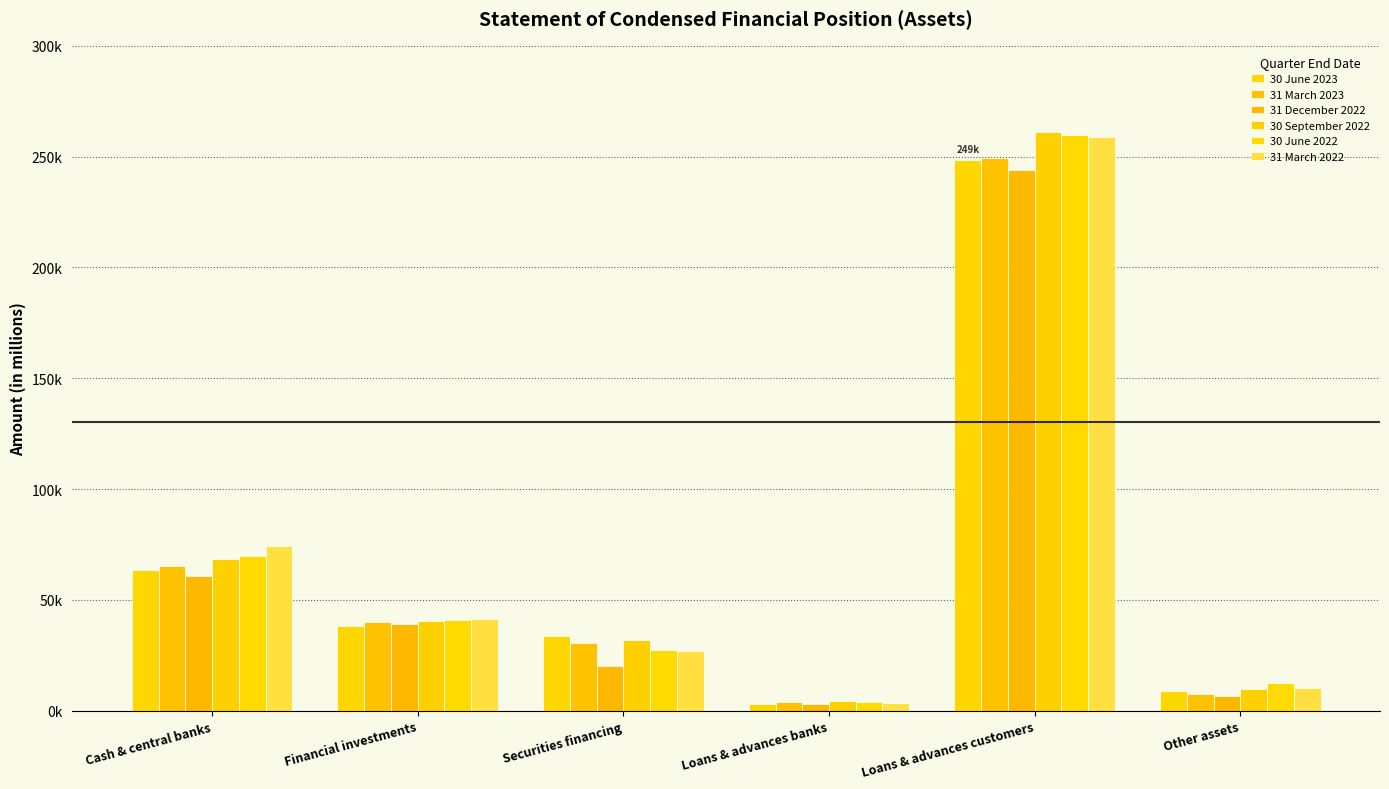

What is the label of the 5th bar from the right?

Financial investments